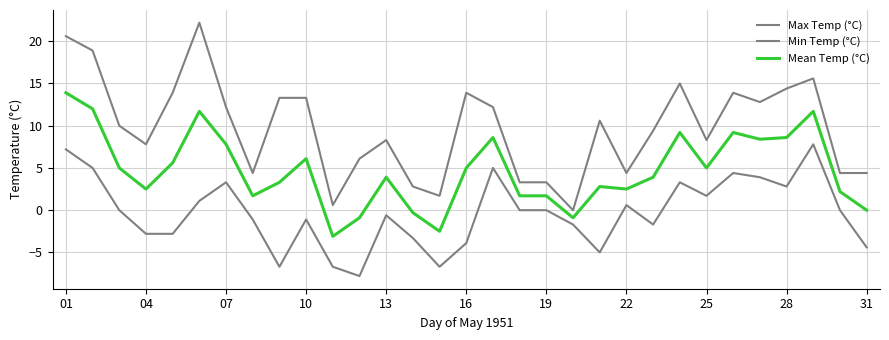

How many lines are shown in the chart?

3